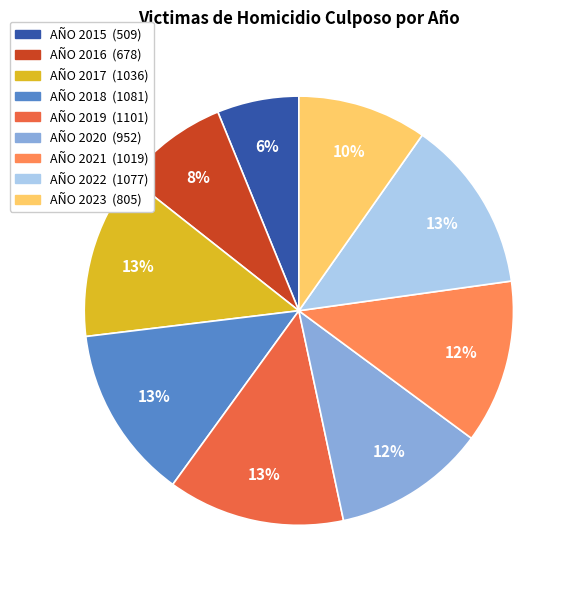

How many segments does this pie chart have?

9